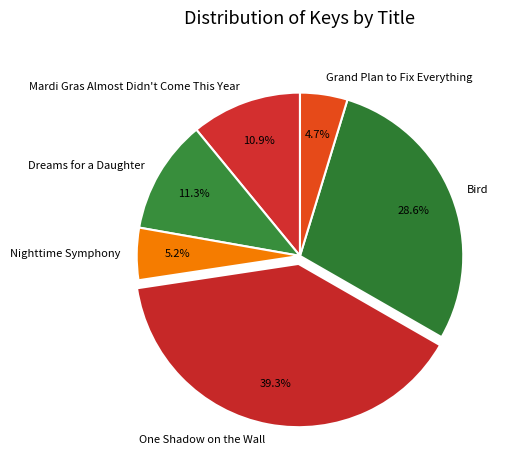

Combined, do Dreams for a Daughter and Bird account for over 50%?

No